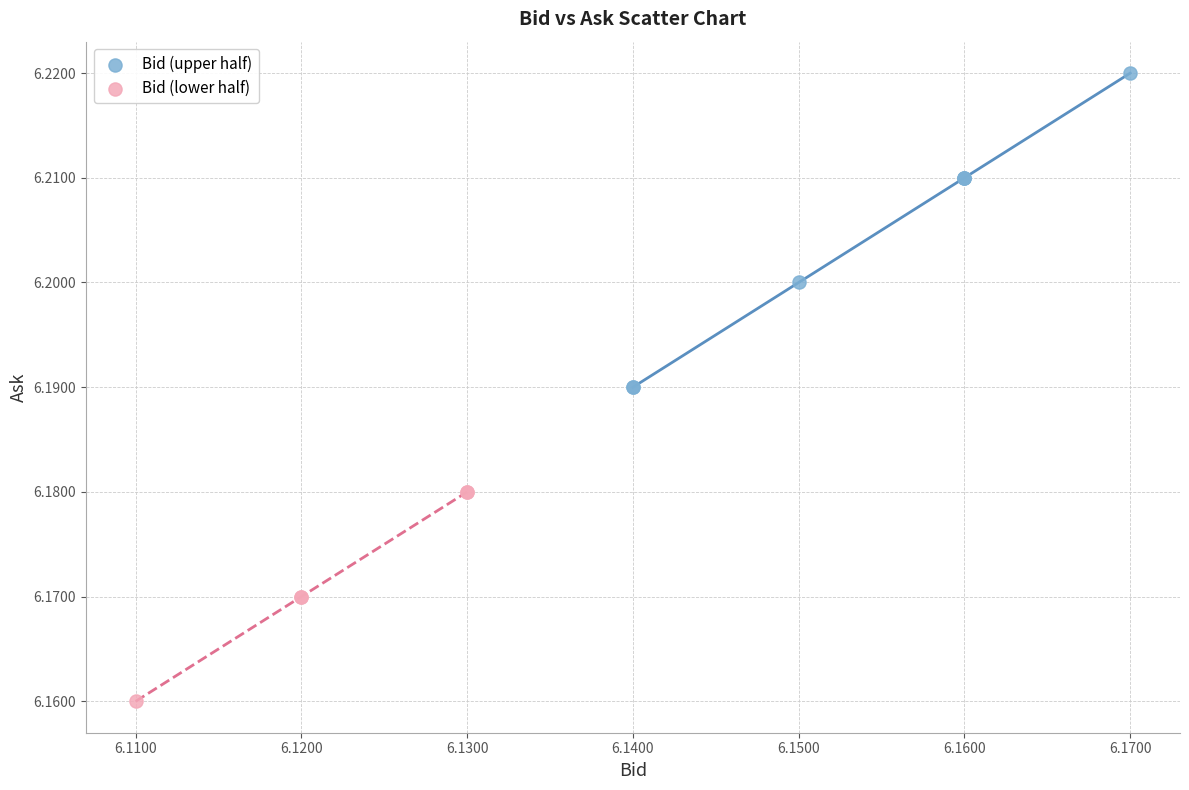

Which series contains the lowest Y value?

Bid (lower half)